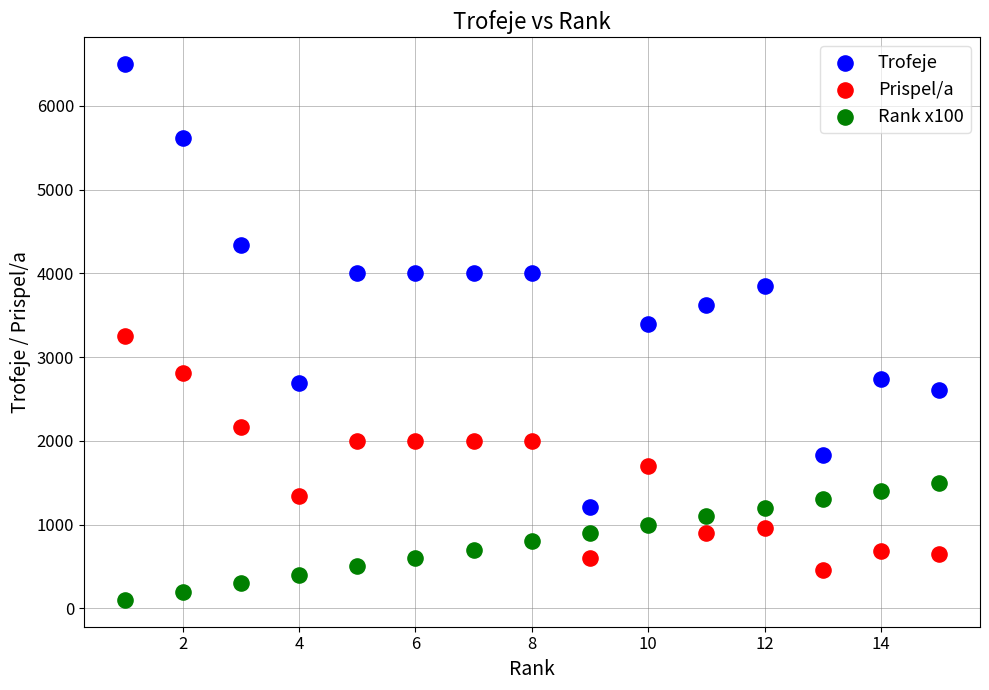

Which series contains the lowest Y value?

Rank x100